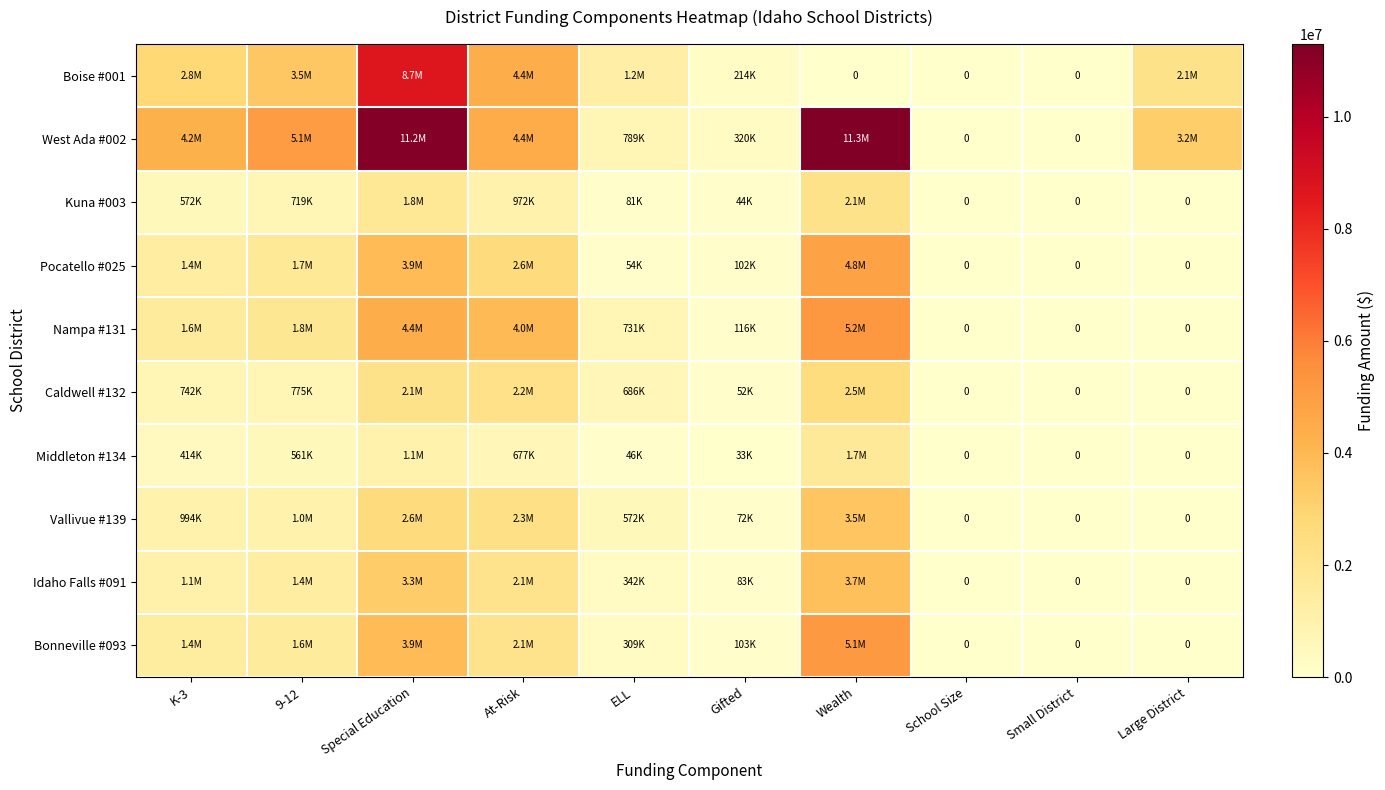

What is the difference between the maximum and minimum values in the Idaho Falls #091 series?

3719494.2